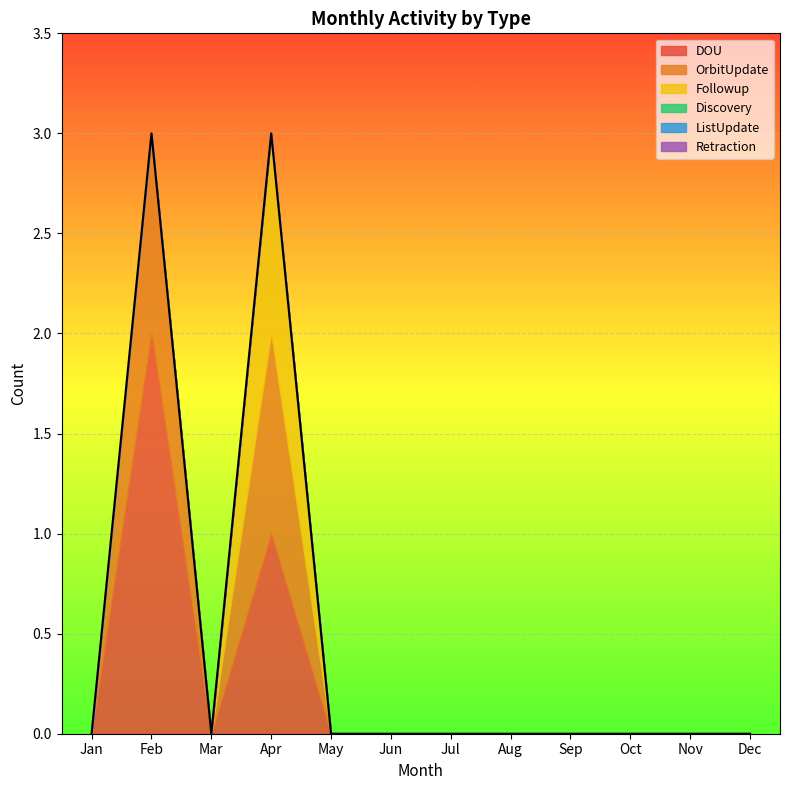

List the series in order of their peak value, lowest first.

Discovery, ListUpdate, Retraction, OrbitUpdate, Followup, DOU